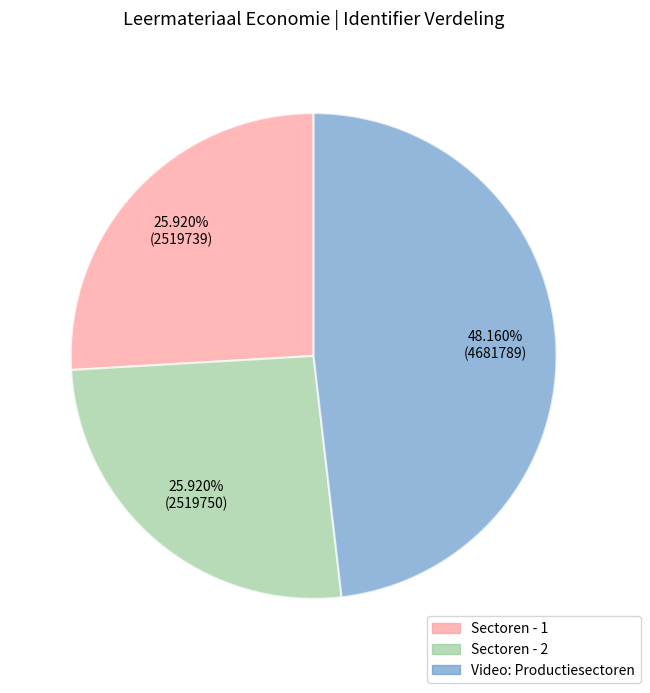

Between Sectoren - 1 and Video: Productiesectoren, which is larger?

Video: Productiesectoren